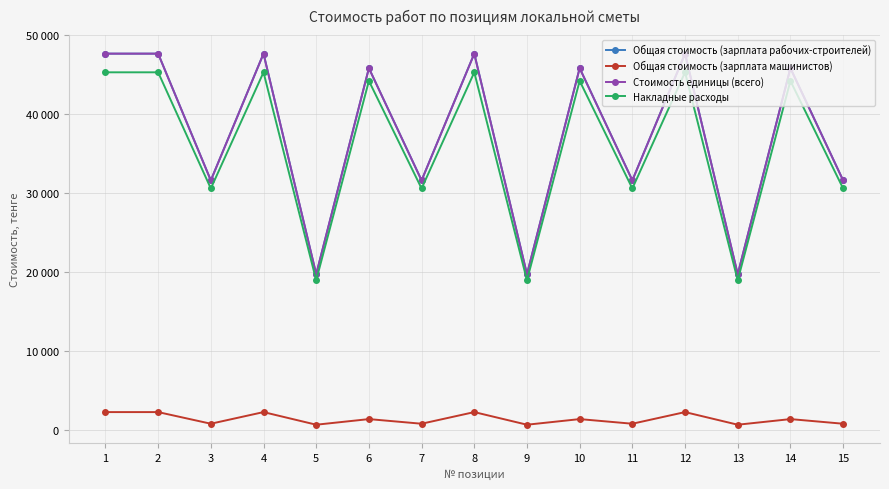

At which label is Стоимость единицы (всего) closest to 33702?

3